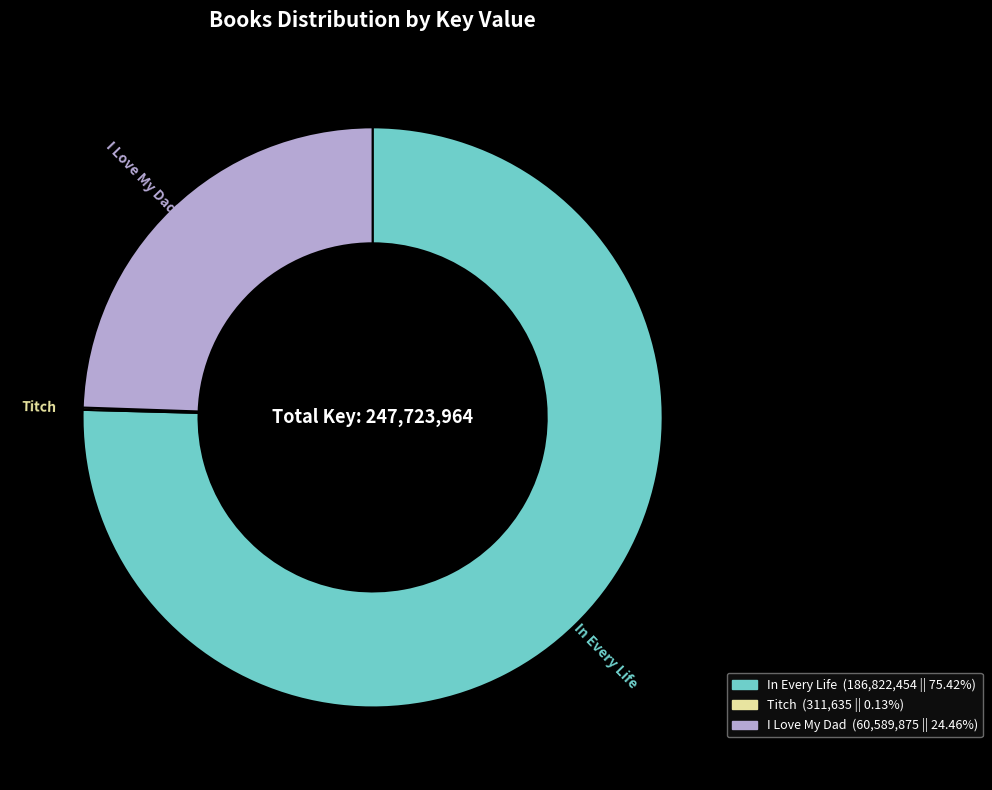

Does any single category account for the majority?

Yes